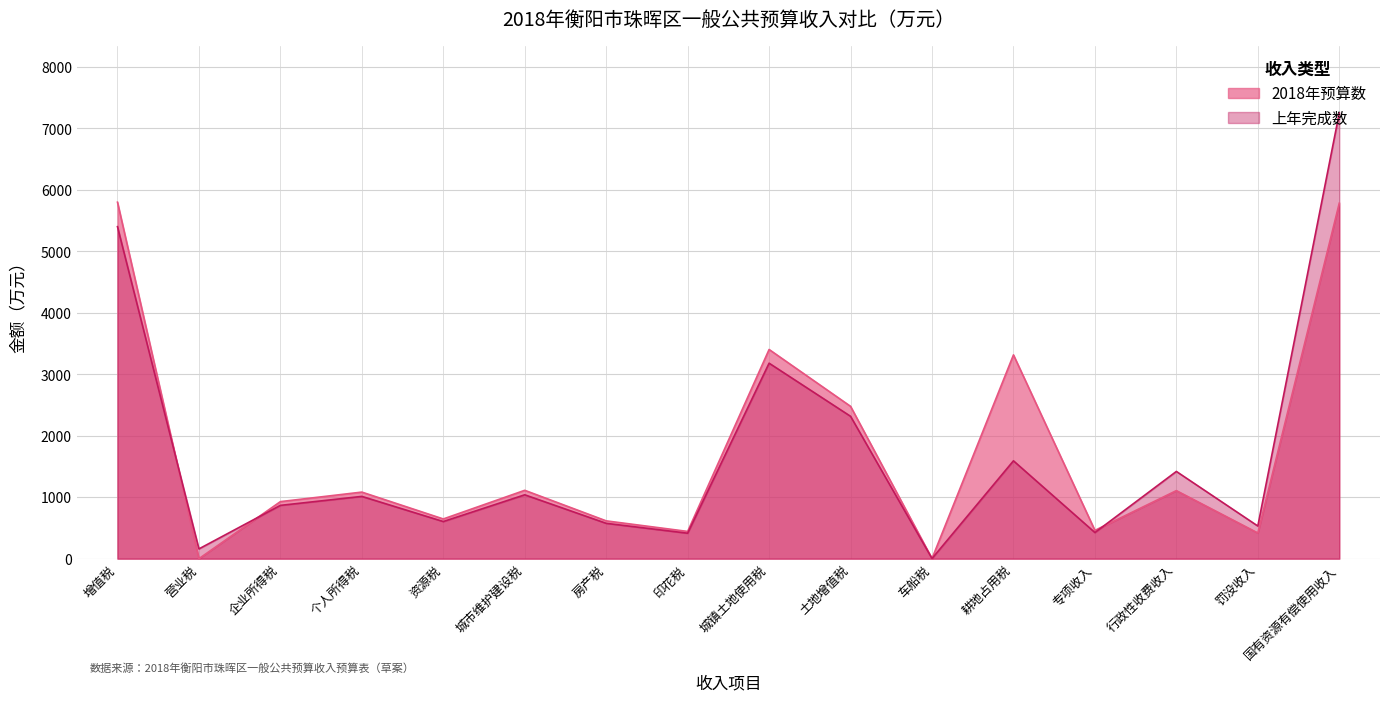

At which label does 2018年预算数 reach its peak?

增值税